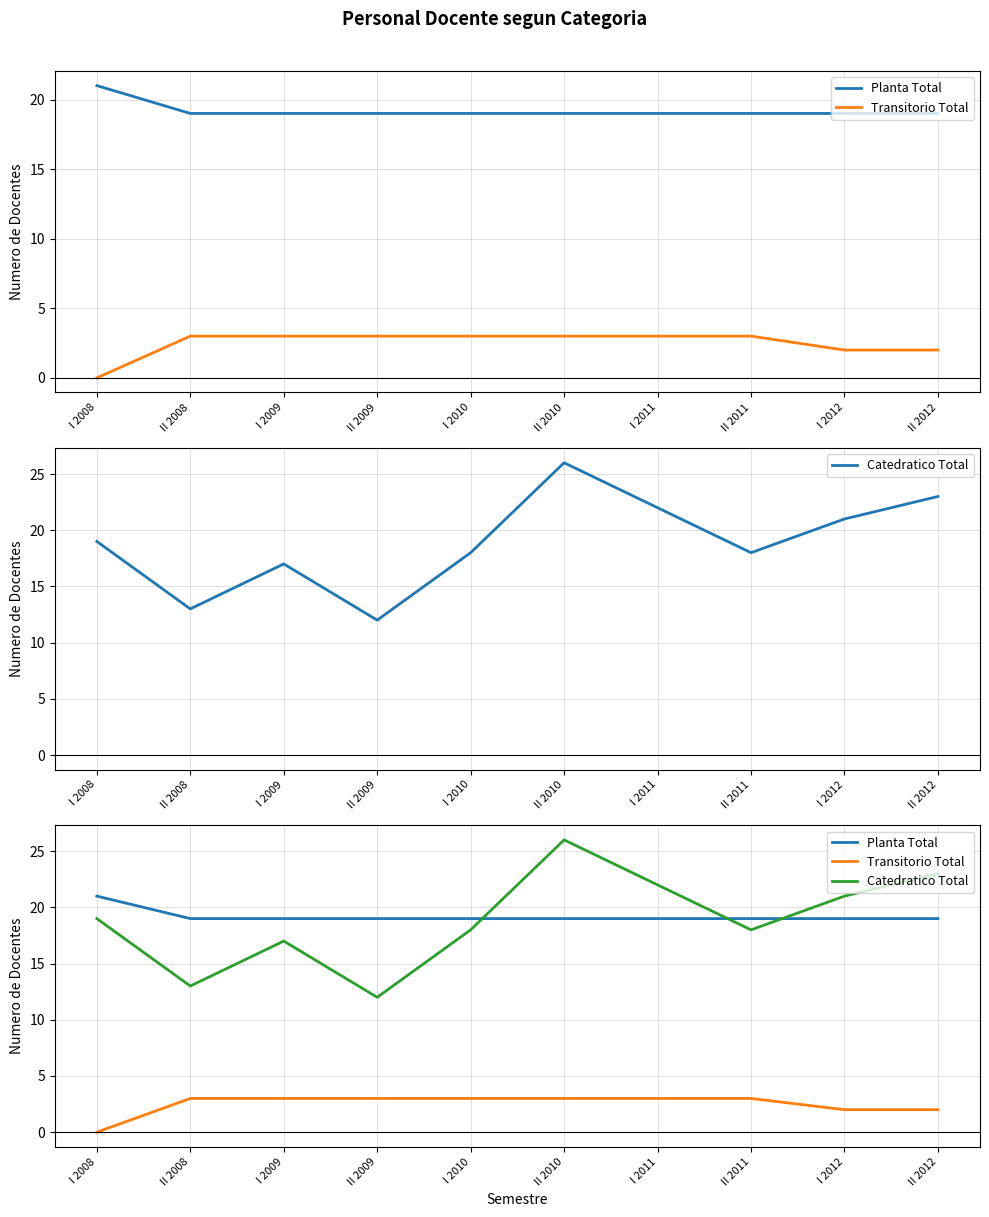

At how many categories does at least one series exceed 15?

10